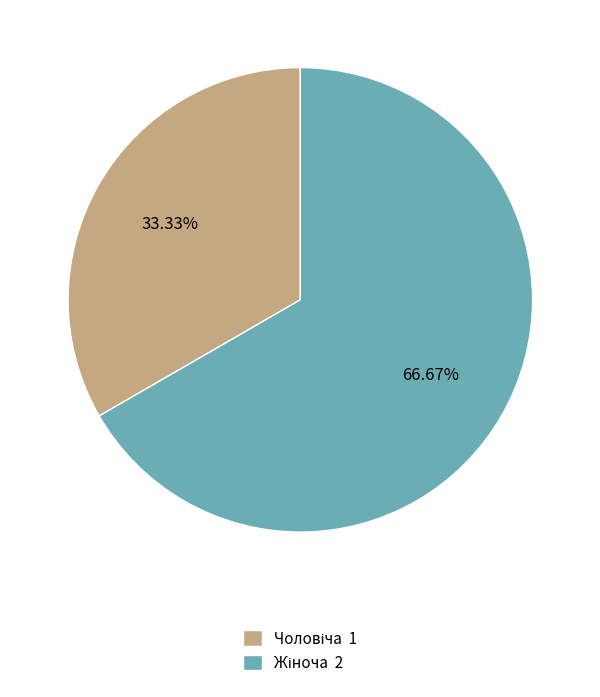

Is there any slice that represents more than half of the pie?

Yes